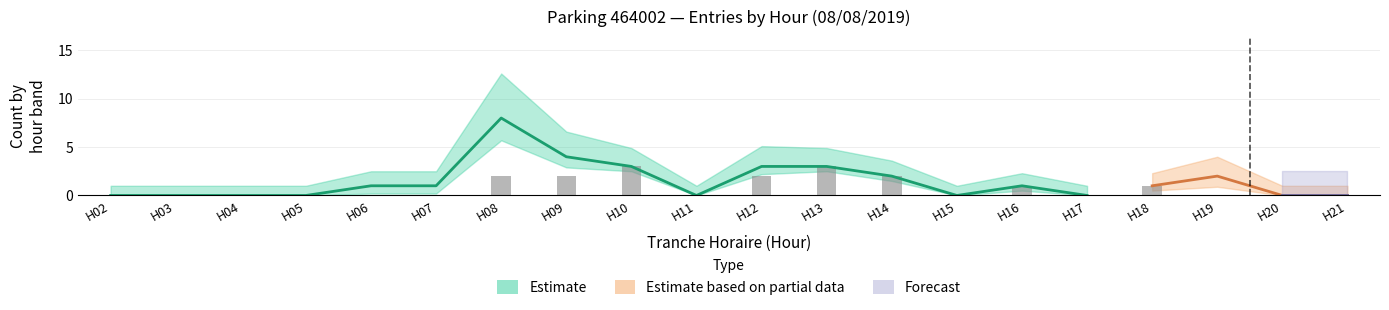

At how many categories does at least one series exceed 4?

1